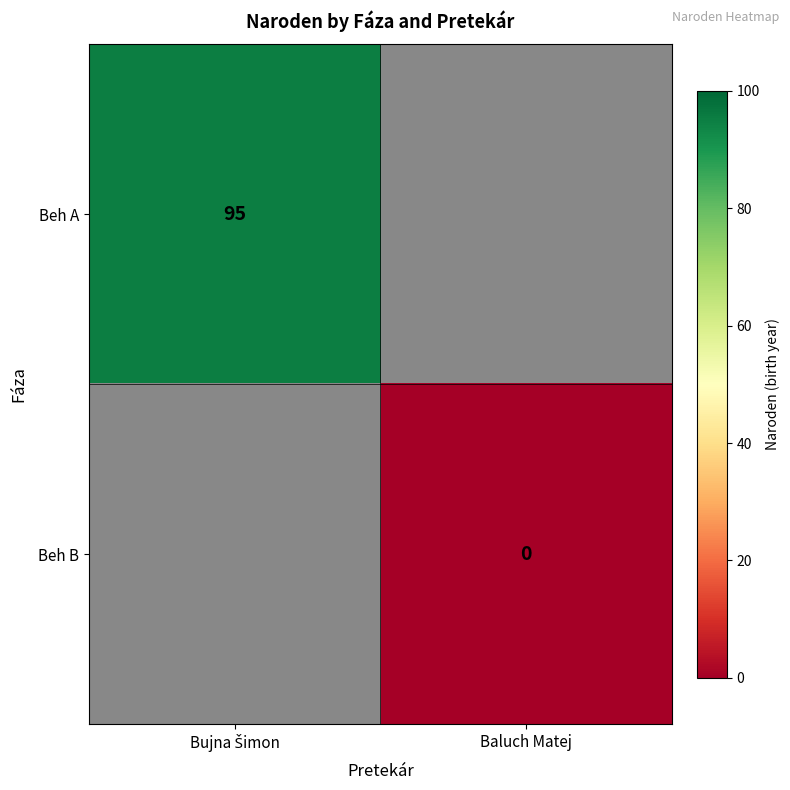

Rank the categories by Beh B value from lowest to highest.

Bujna Šimon, Baluch Matej